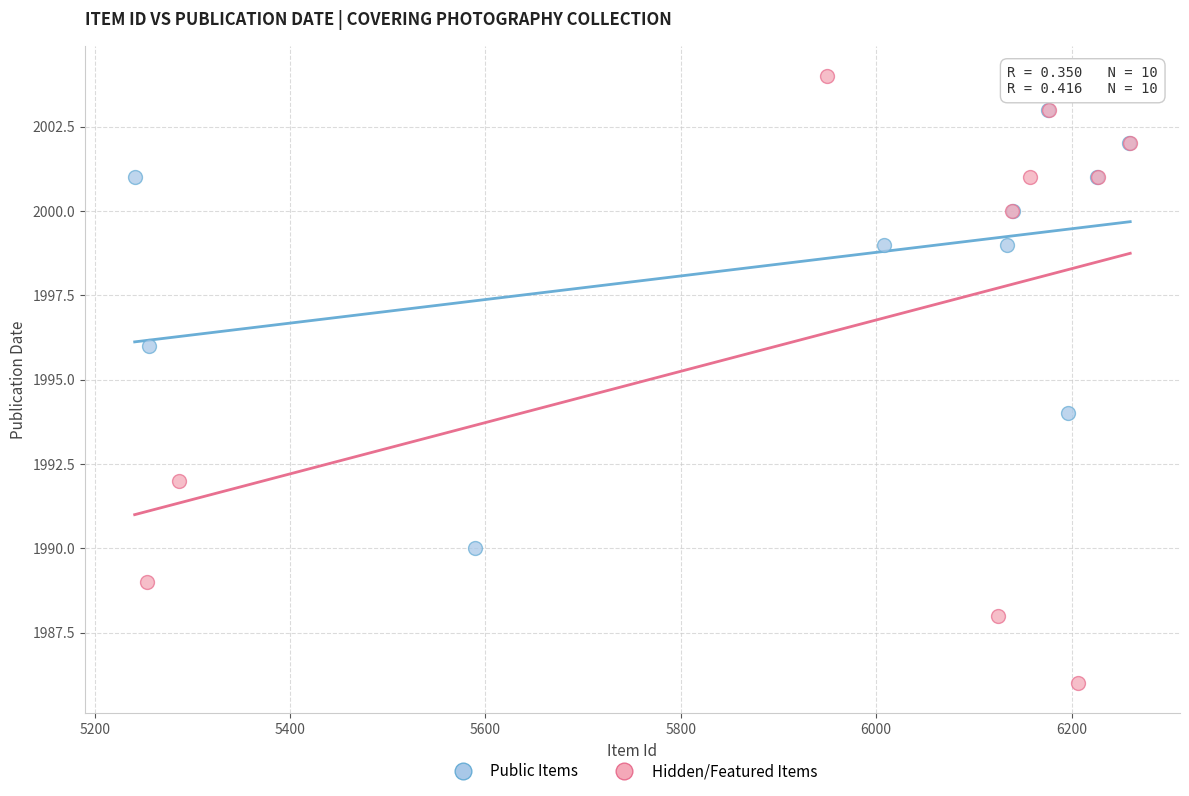

Which series contains the lowest Y value?

Hidden/Featured Items